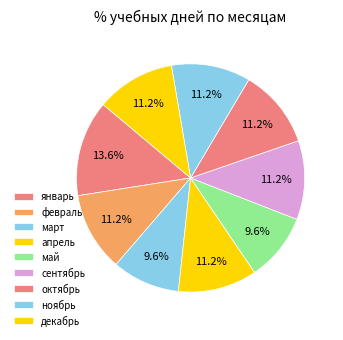

How many slices are in this pie chart?

9